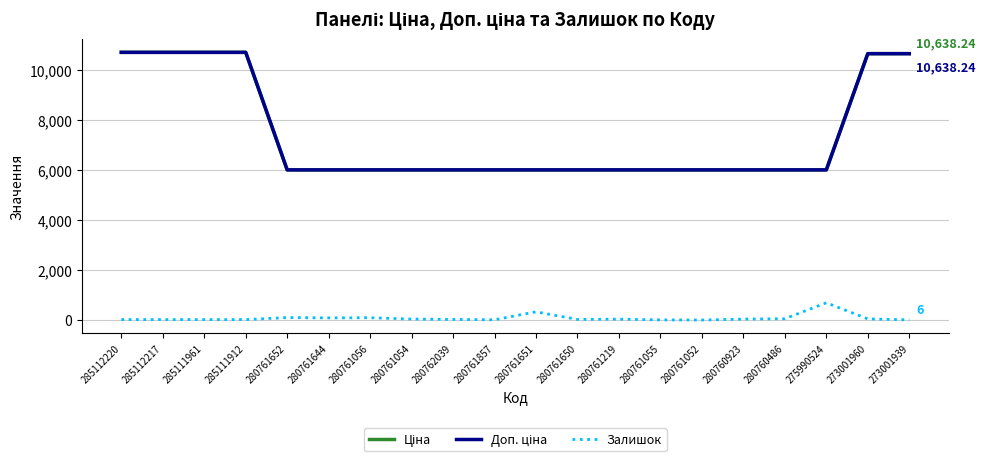

Is it true that Доп. ціна equals 5153.8 at 273001960?

False